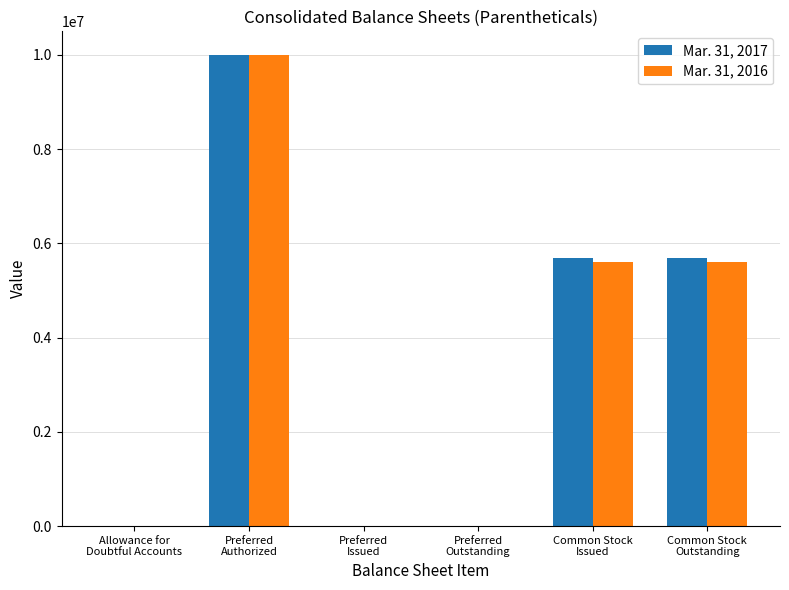

What is the greatest value displayed?

10000000